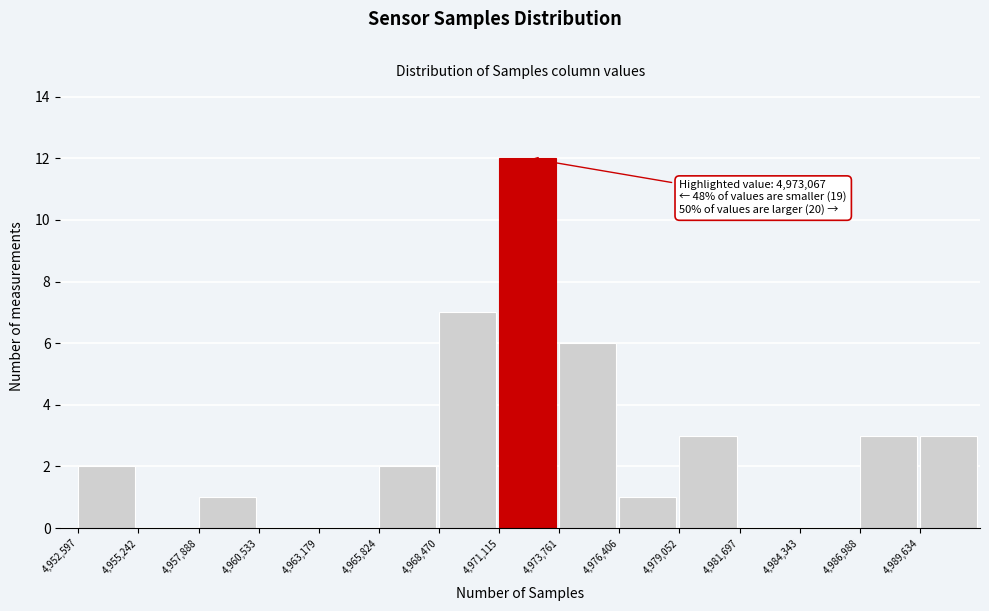

Which range on the x-axis has the tallest bar?

4971000 to 4974000